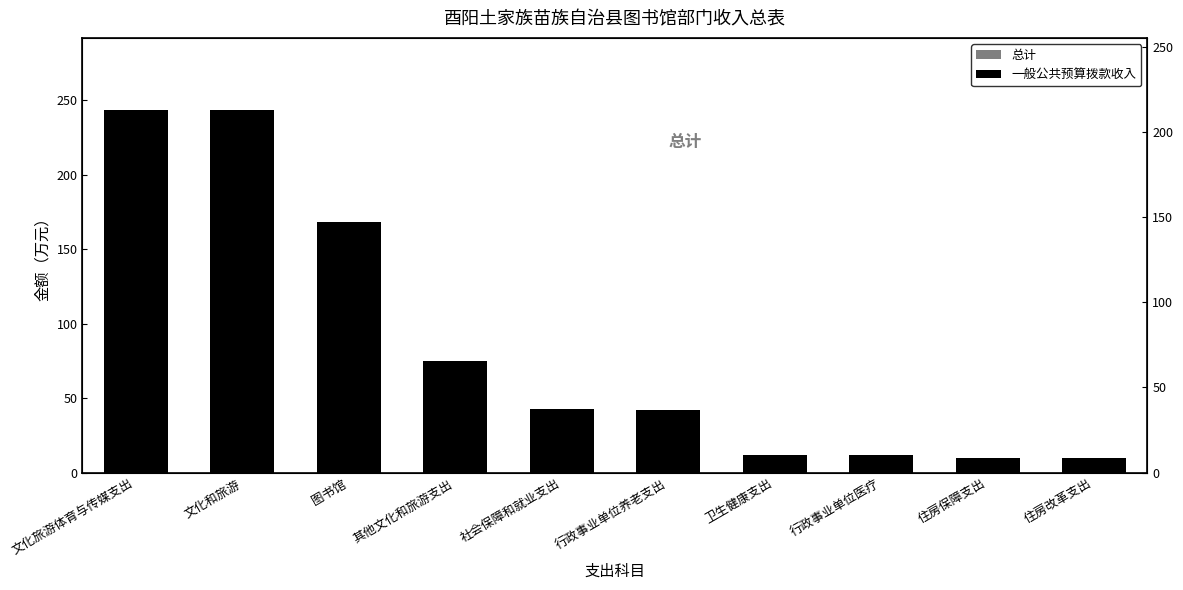

Which series changed the most between 文化和旅游 and 行政事业单位养老支出?

总计